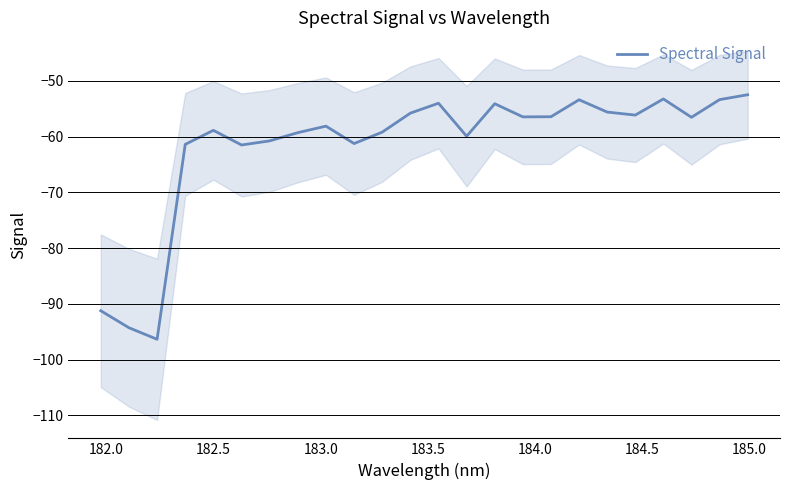

What is the average value?

-61.7